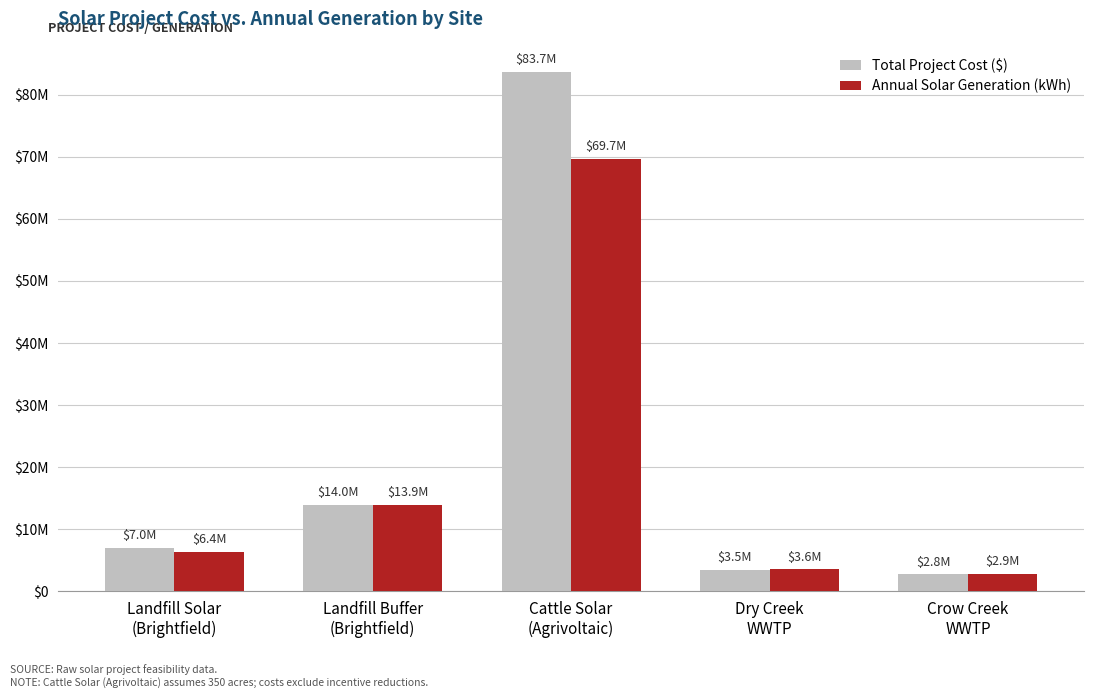

What are all the series names shown in the legend?

Total Project Cost ($), Annual Solar Generation (kWh)